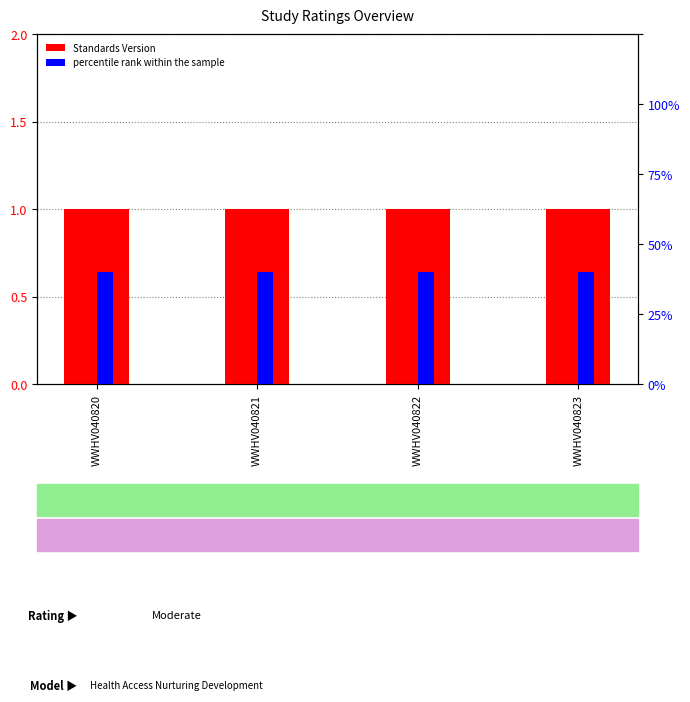

Does the chart contain stacked bars?

No